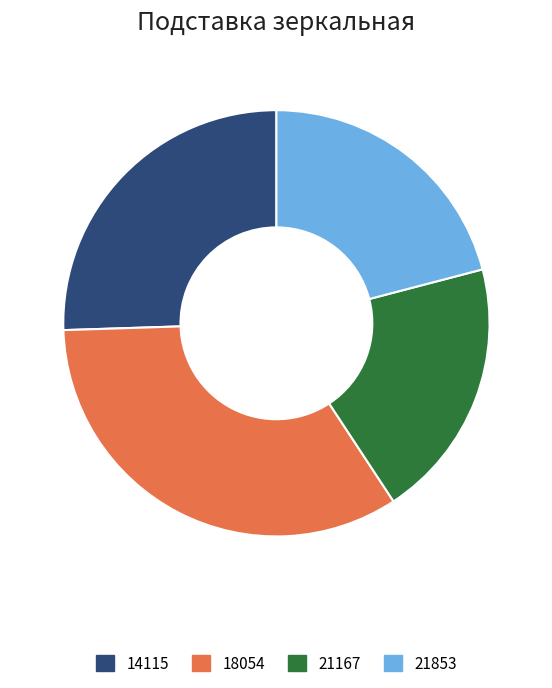

True or false: 14115 accounts for 26% of the total.

True